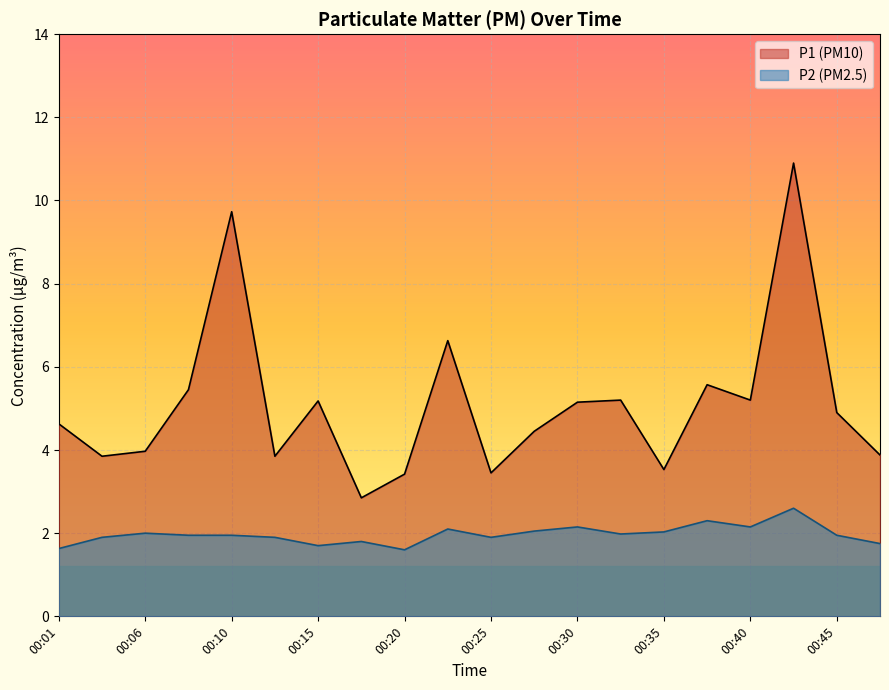

In P1, how many points are higher than both neighbors (excluding endpoints)?

6